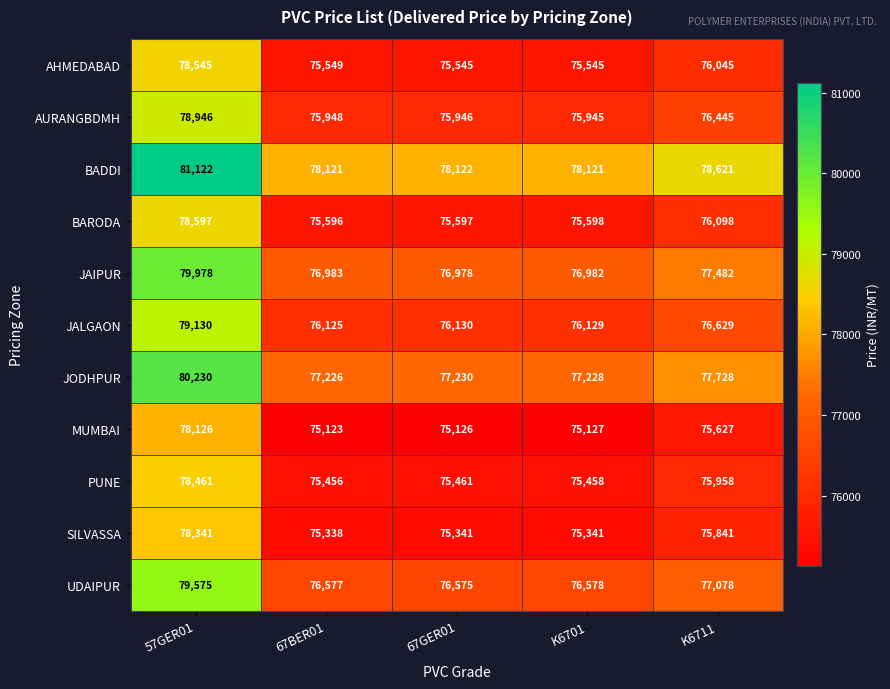

Which category has the highest value across all series?

57GER01